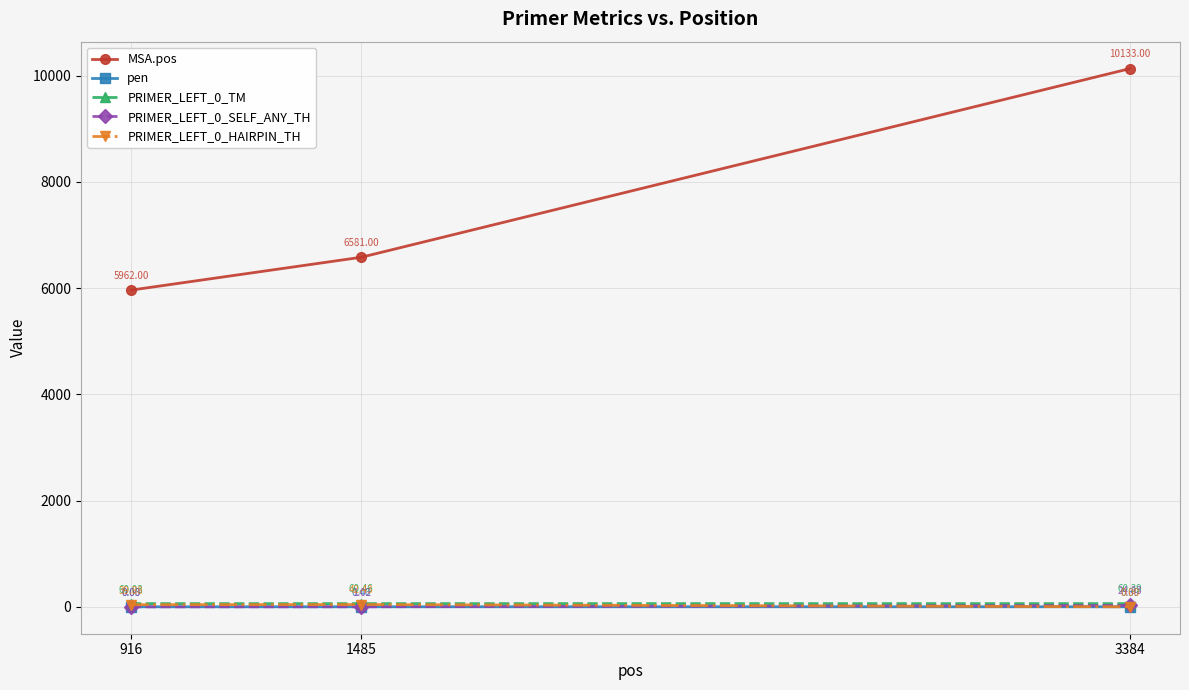

Which series has the largest total across all categories?

MSA.pos